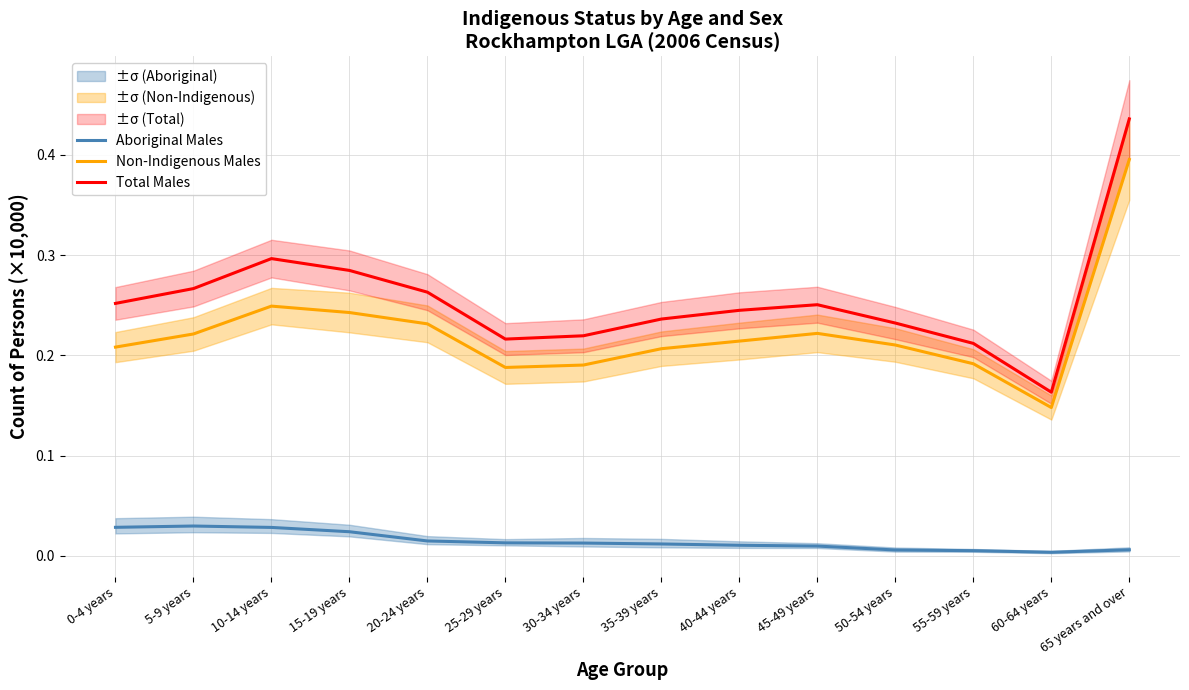

True or false: Non-Indigenous Males and Aboriginal Males cross at least once.

False